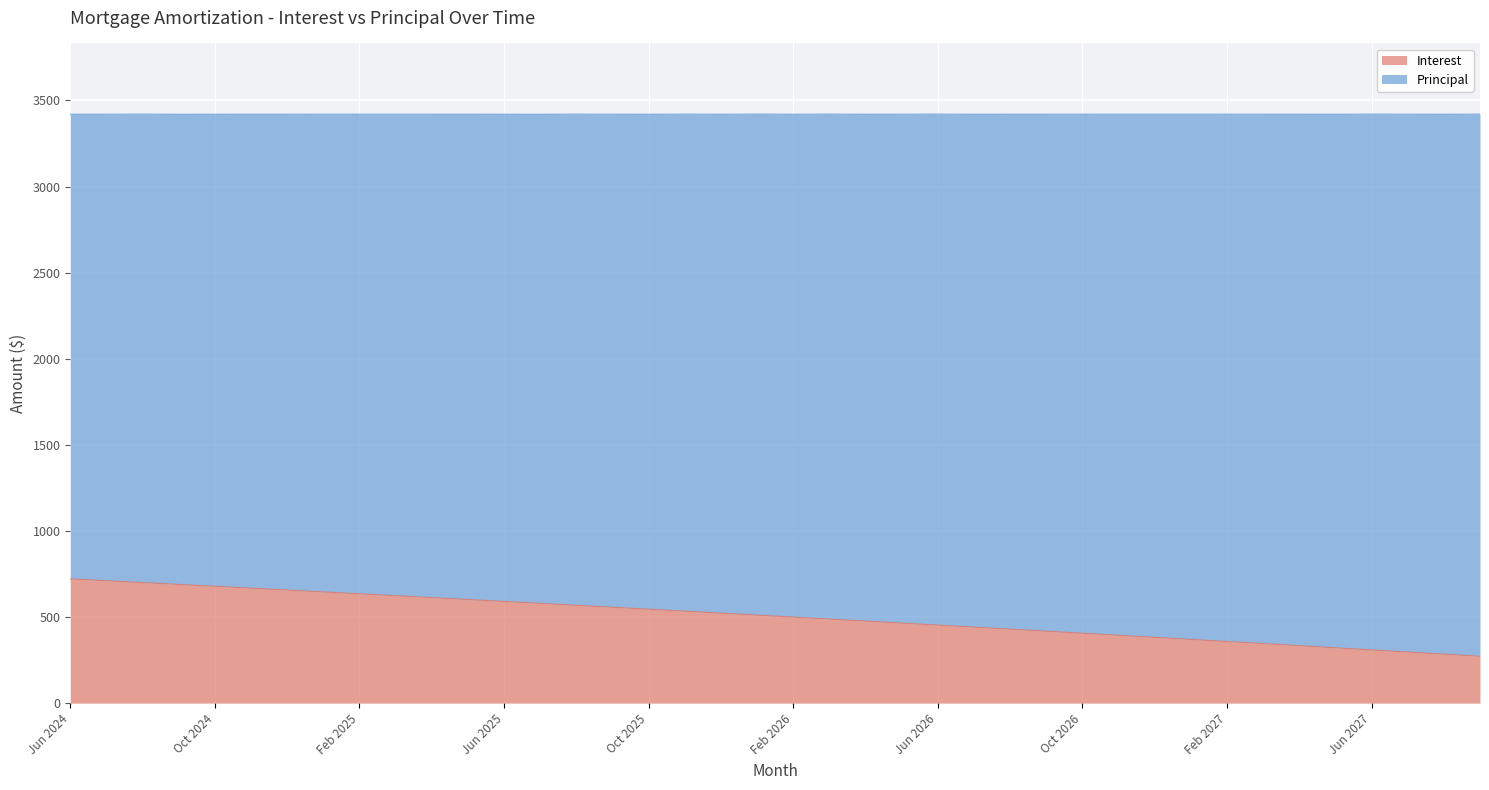

What is the difference between the values at Dec 2024 and May 2026?

191.9